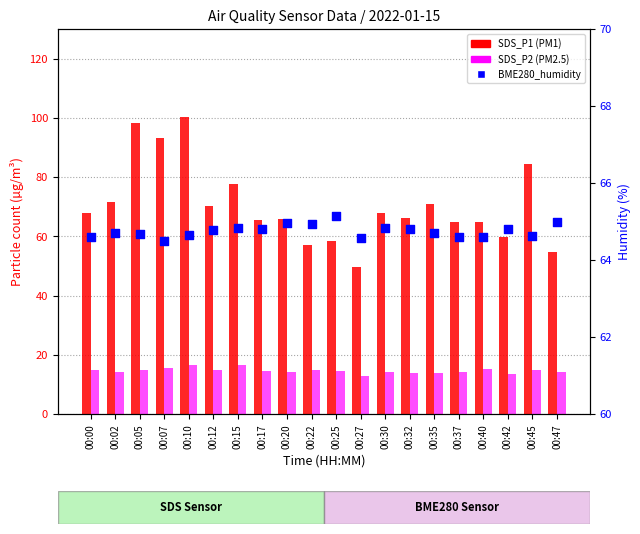

Which series contains the highest Y value?

SDS_P1